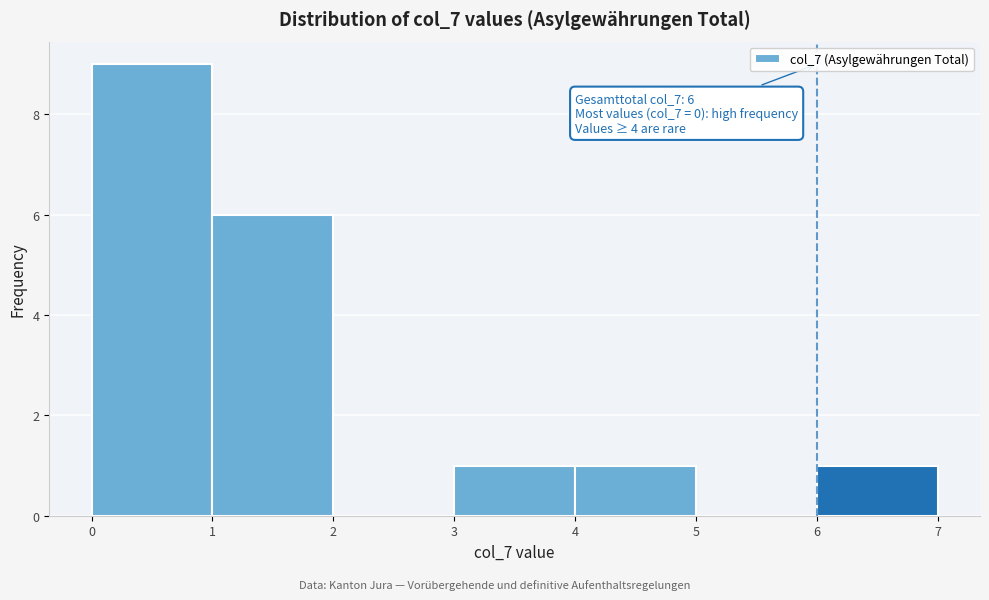

Over which range of the x-axis is the bar tallest?

0 to 1